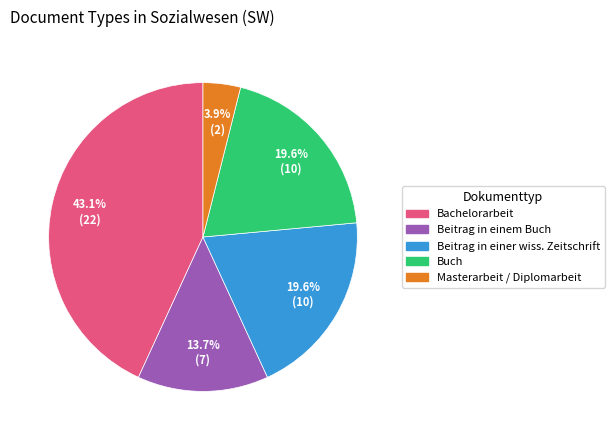

What is the ratio of the value at Masterarbeit / Diplomarbeit to the value at Beitrag in einem Buch?

0.3